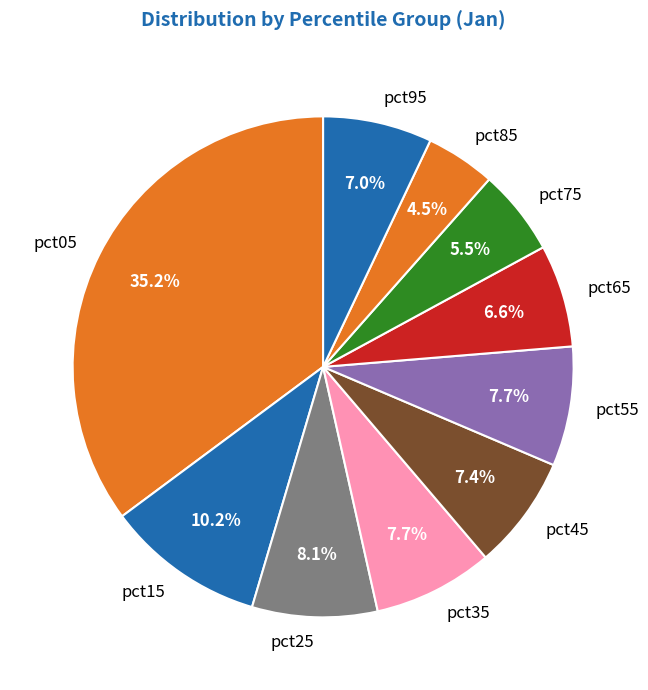

Is it true that pct45 is 7% of the pie?

True